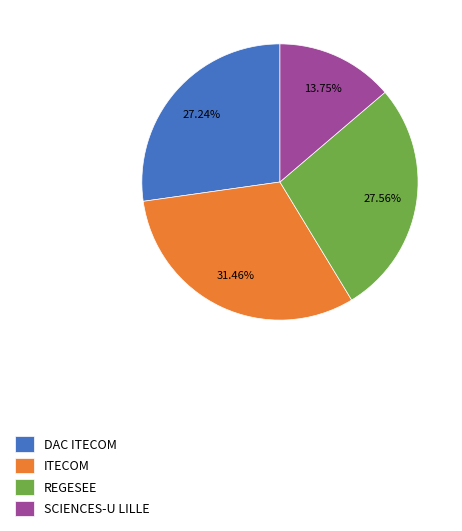

Is there a majority slice in this chart?

No